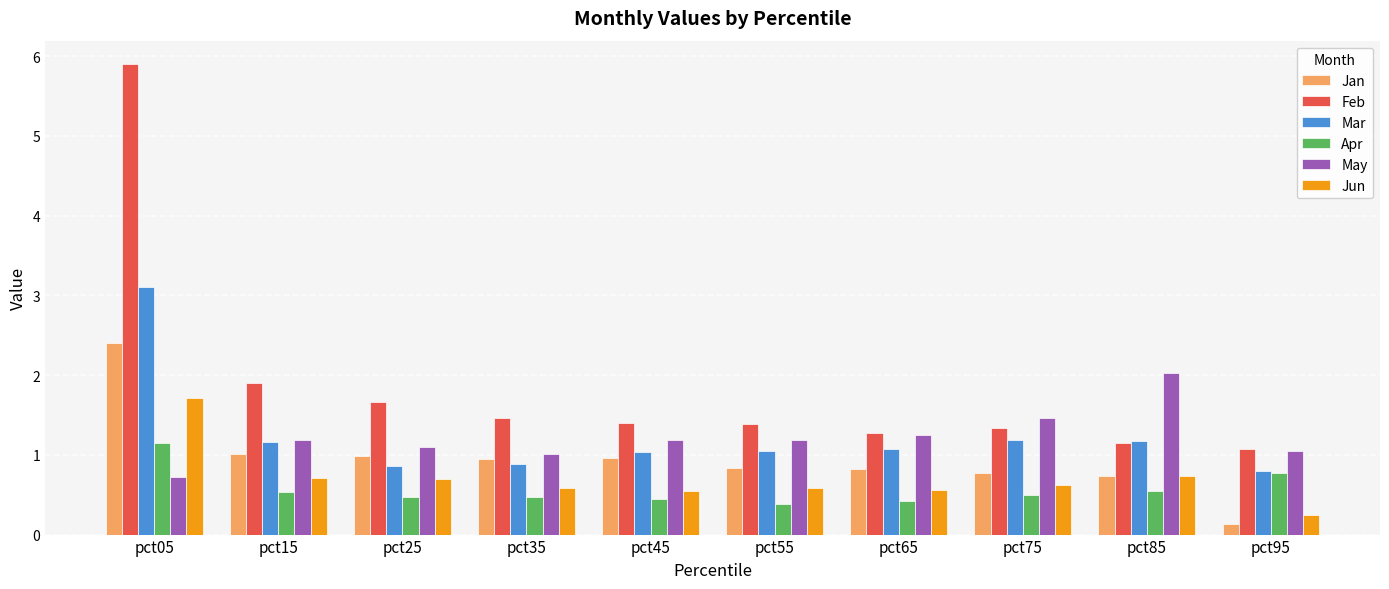

How many groups of bars are there?

10